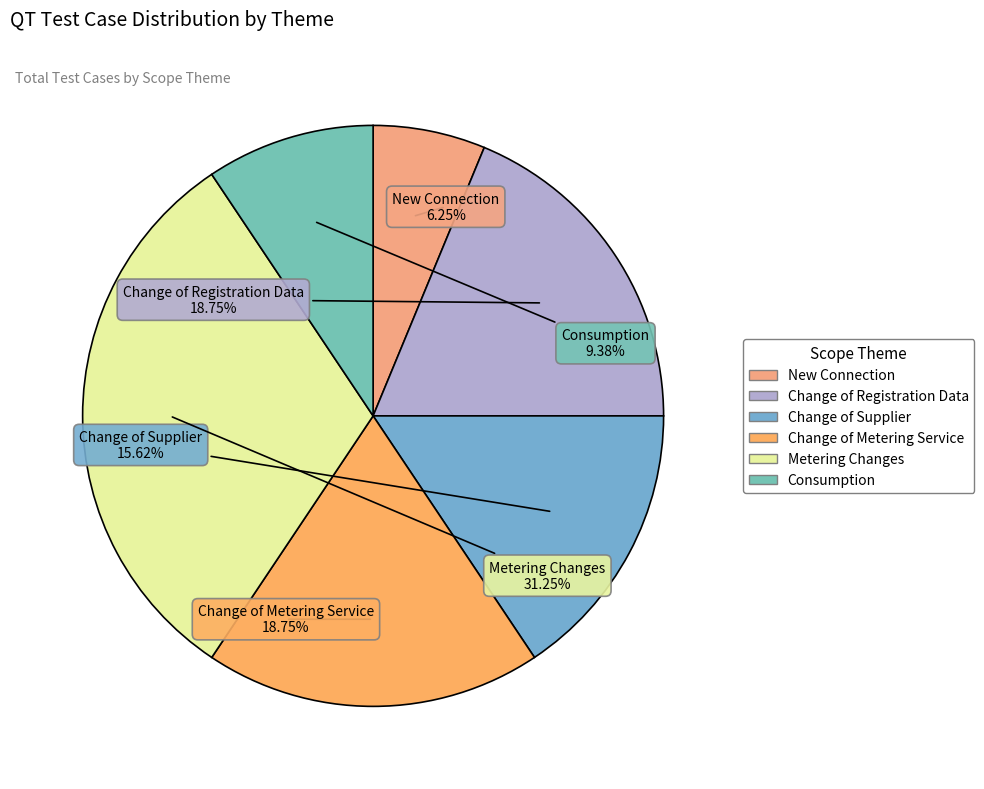

What is the ratio of the value at Change of Registration Data to the value at Metering Changes?

0.6